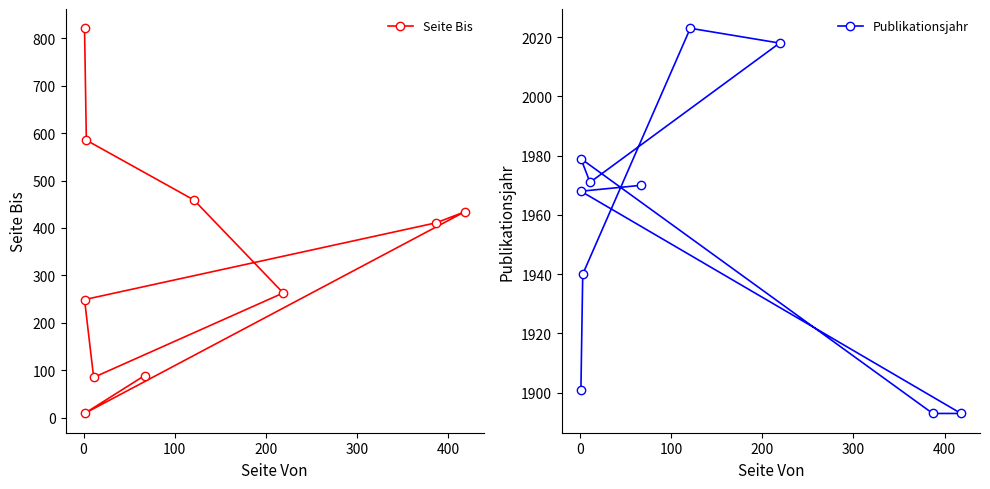

What is the label of the 4th point from the left?

200